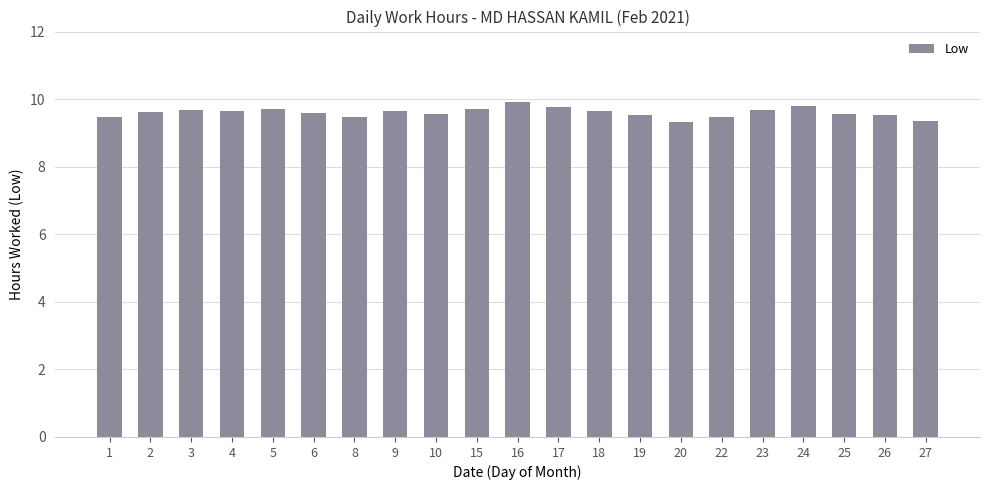

What is the average value?

9.6